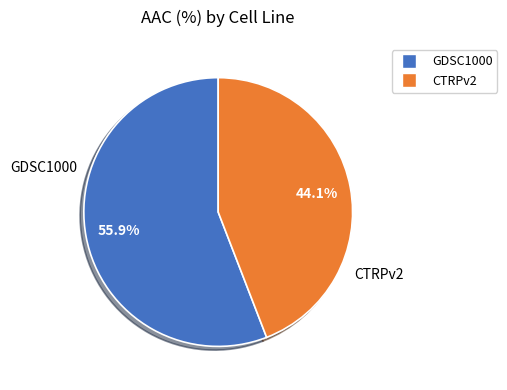

Is there any slice that represents more than half of the pie?

Yes